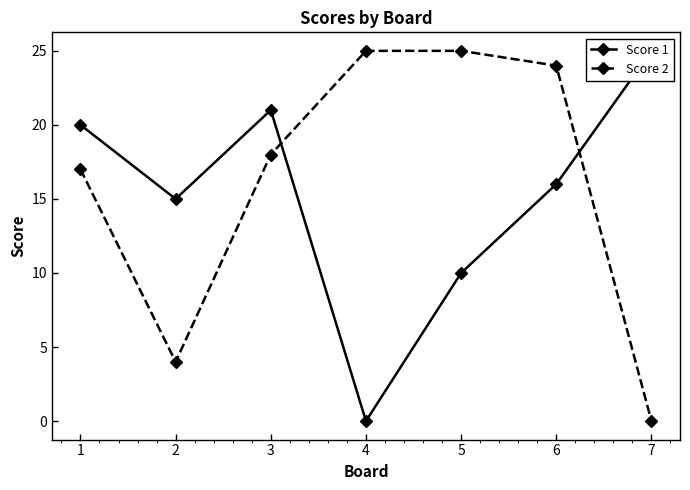

What is the sum of all Score 2 values?

113